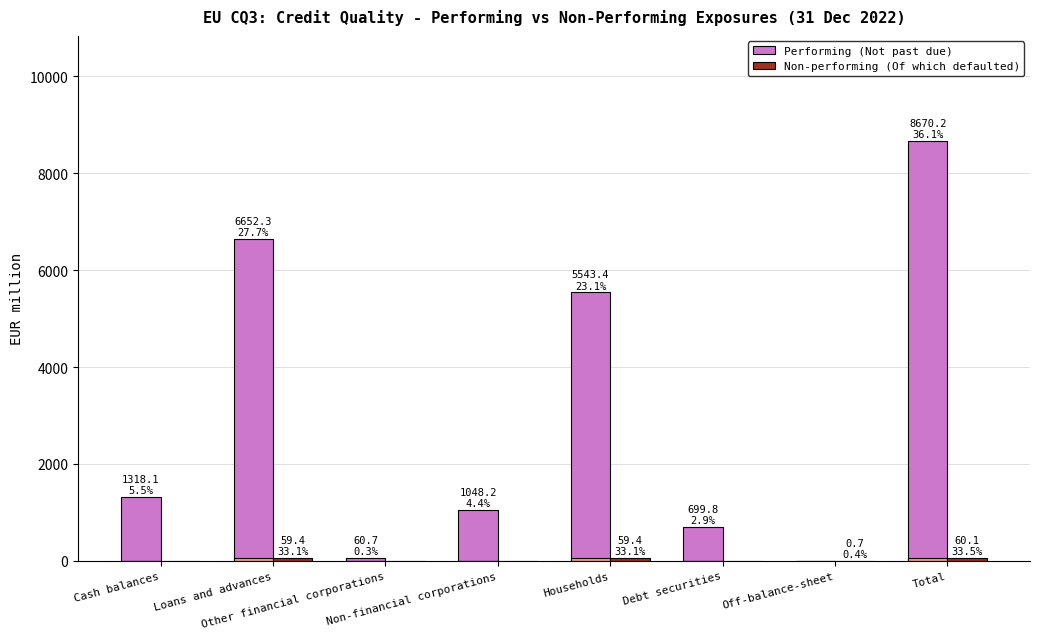

What is the greatest value displayed?

8670.2